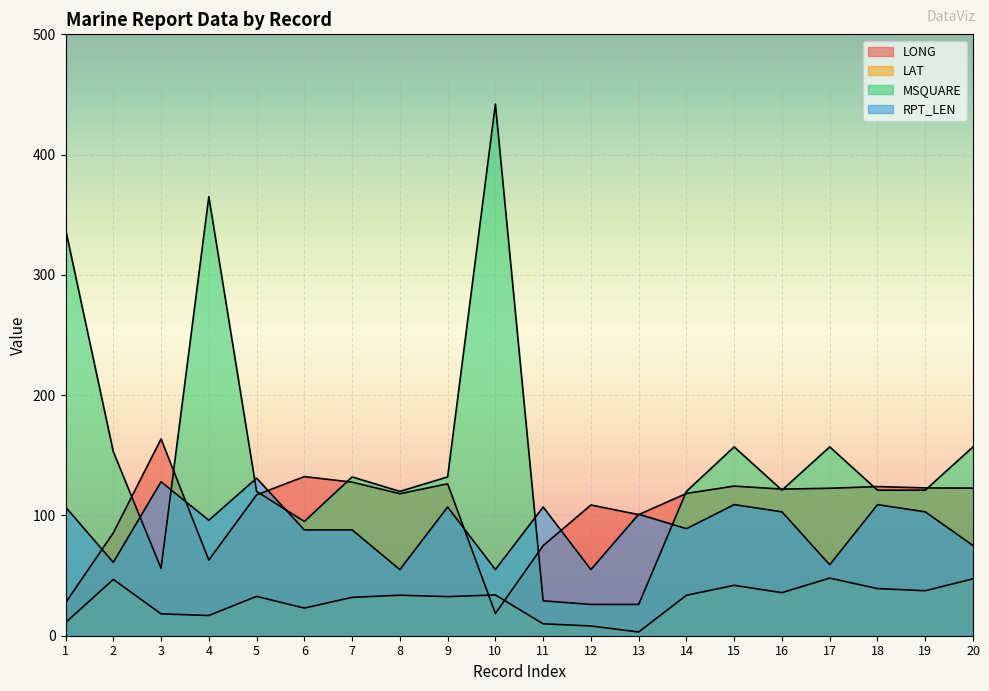

Where is the first local maximum for LAT?

2